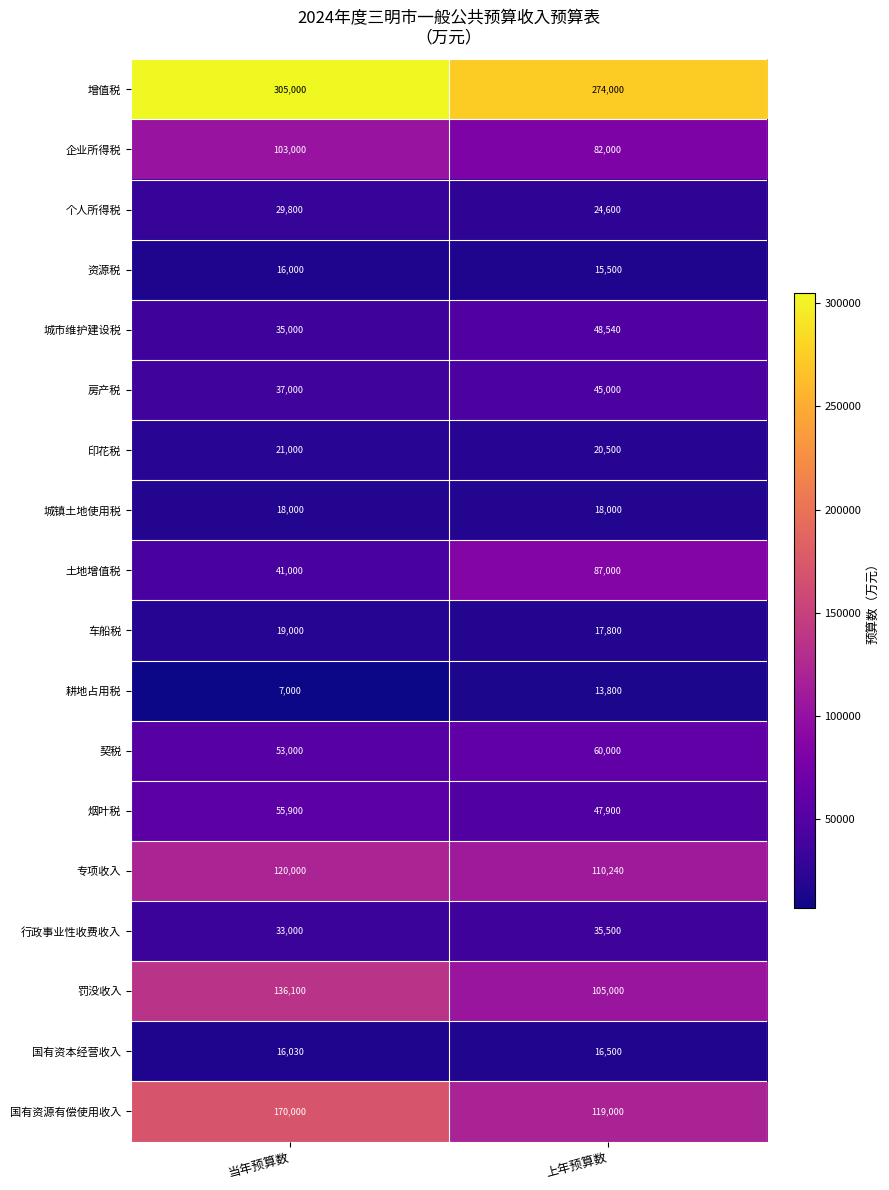

What is the total value across all series at 当年预算数?

1215830